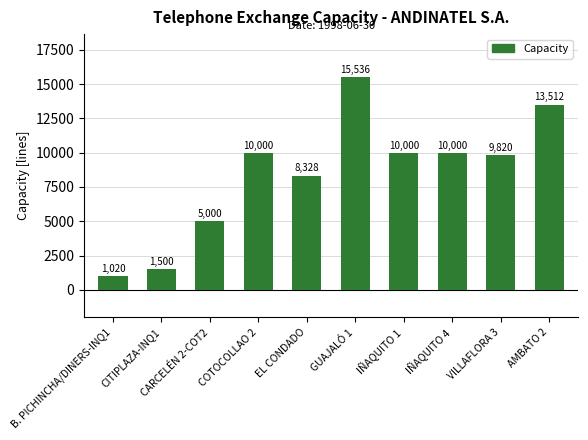

What value does the data have at COTOCOLLAO 2?

10000